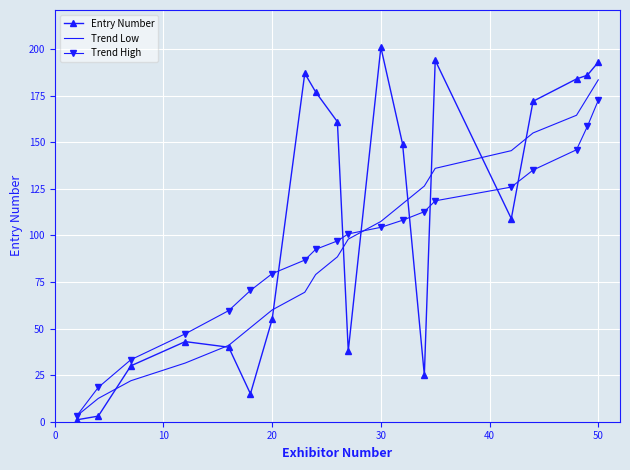

At how many categories does at least one series exceed 124?

12